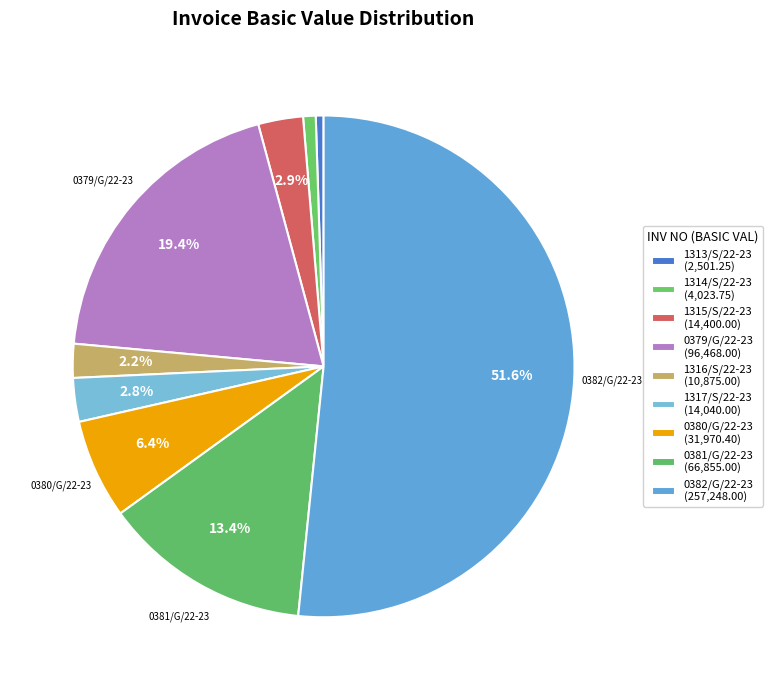

How many slices are in this pie chart?

9